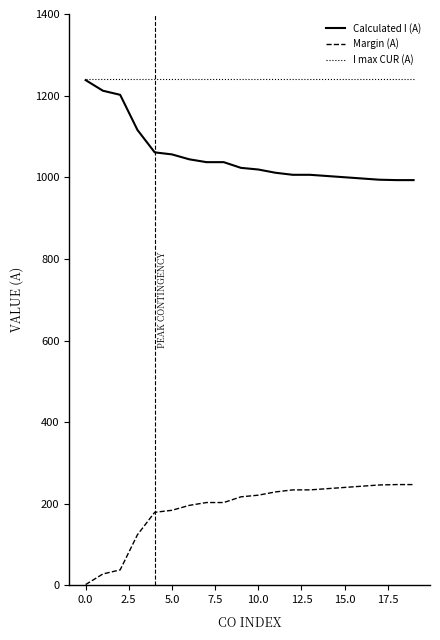

True or false: Margin (A) and I max CUR (A) intersect in this chart.

False